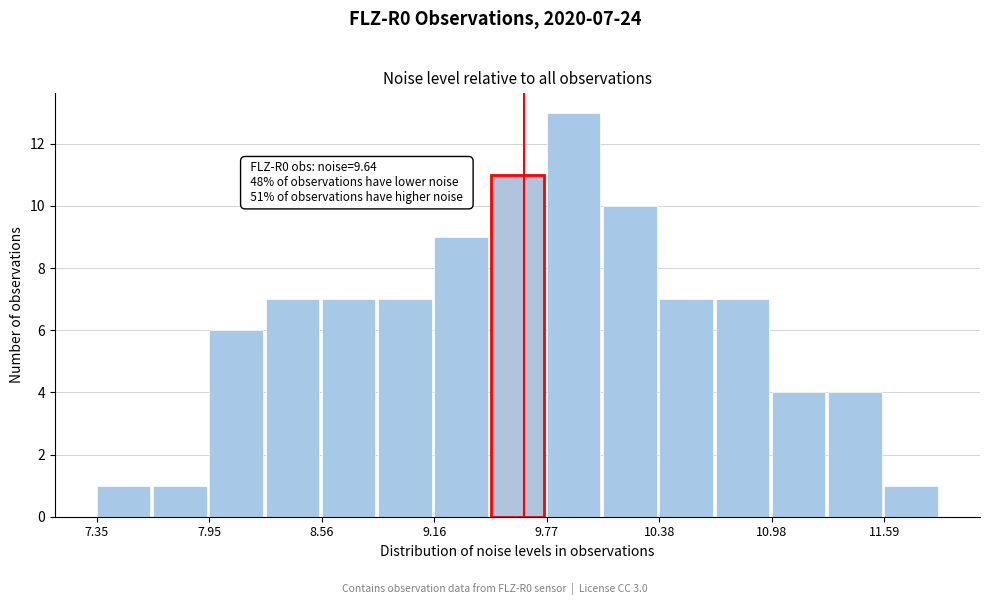

Read against the x-axis, roughly where is the centre of the tallest bar?

9.9